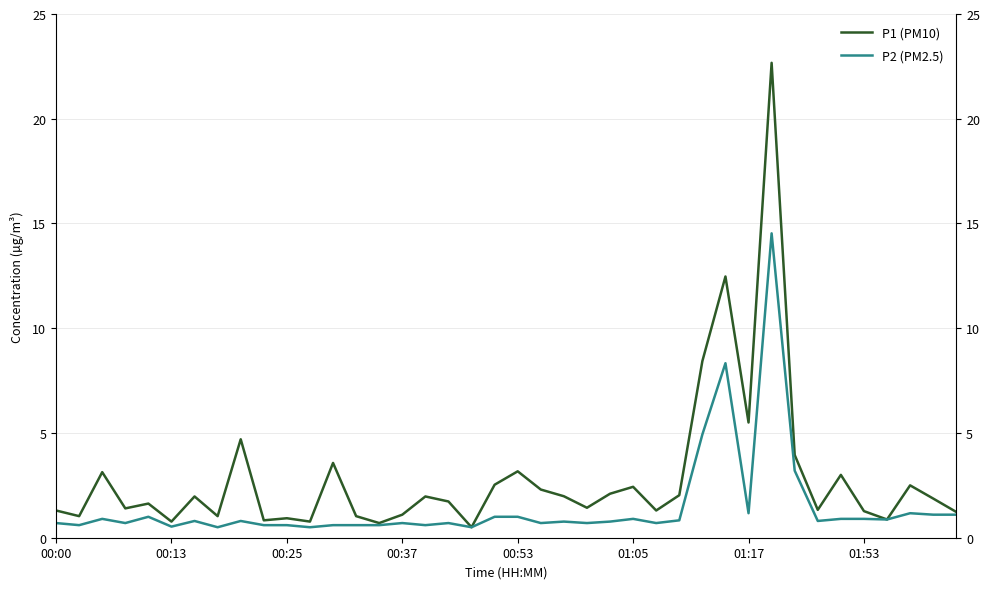

What is the difference between the maximum and minimum values in the P1 (PM10) series?

22.2